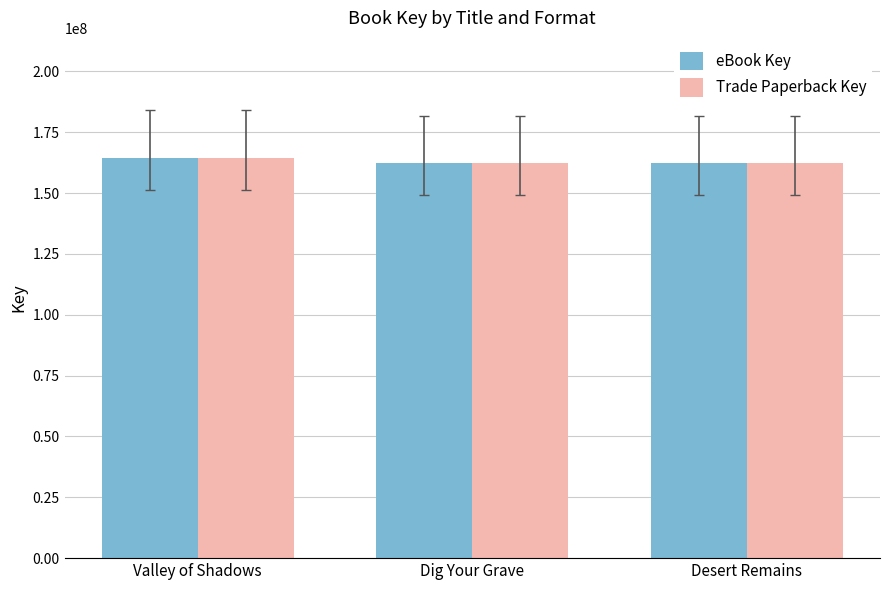

What position from the left is Valley of Shadows?

1